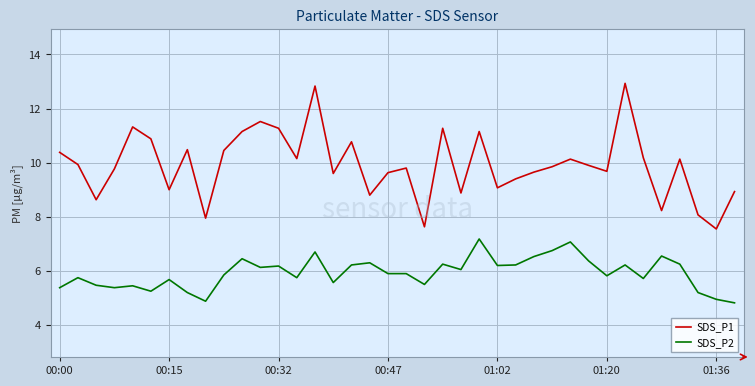

Does the chart display data point markers on the line(s)?

No